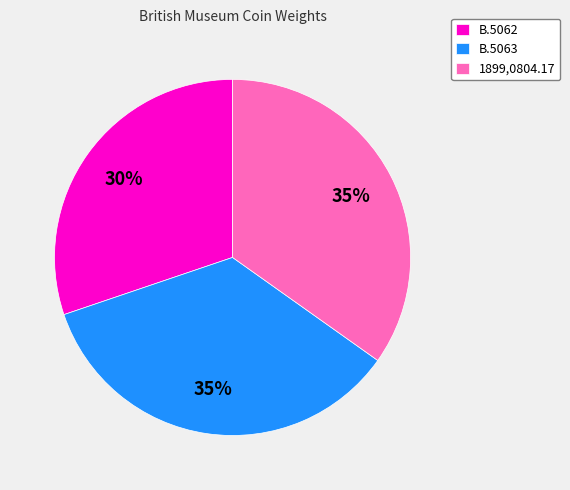

What percentage is the B.5063 slice, to the nearest percent?

35%